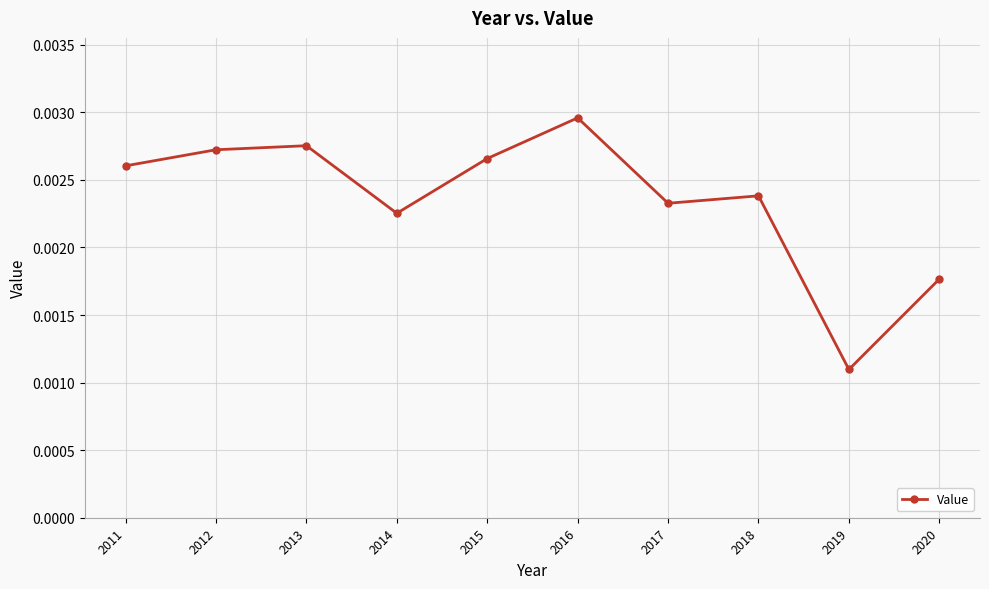

At which category does the data reach its first local valley?

2014